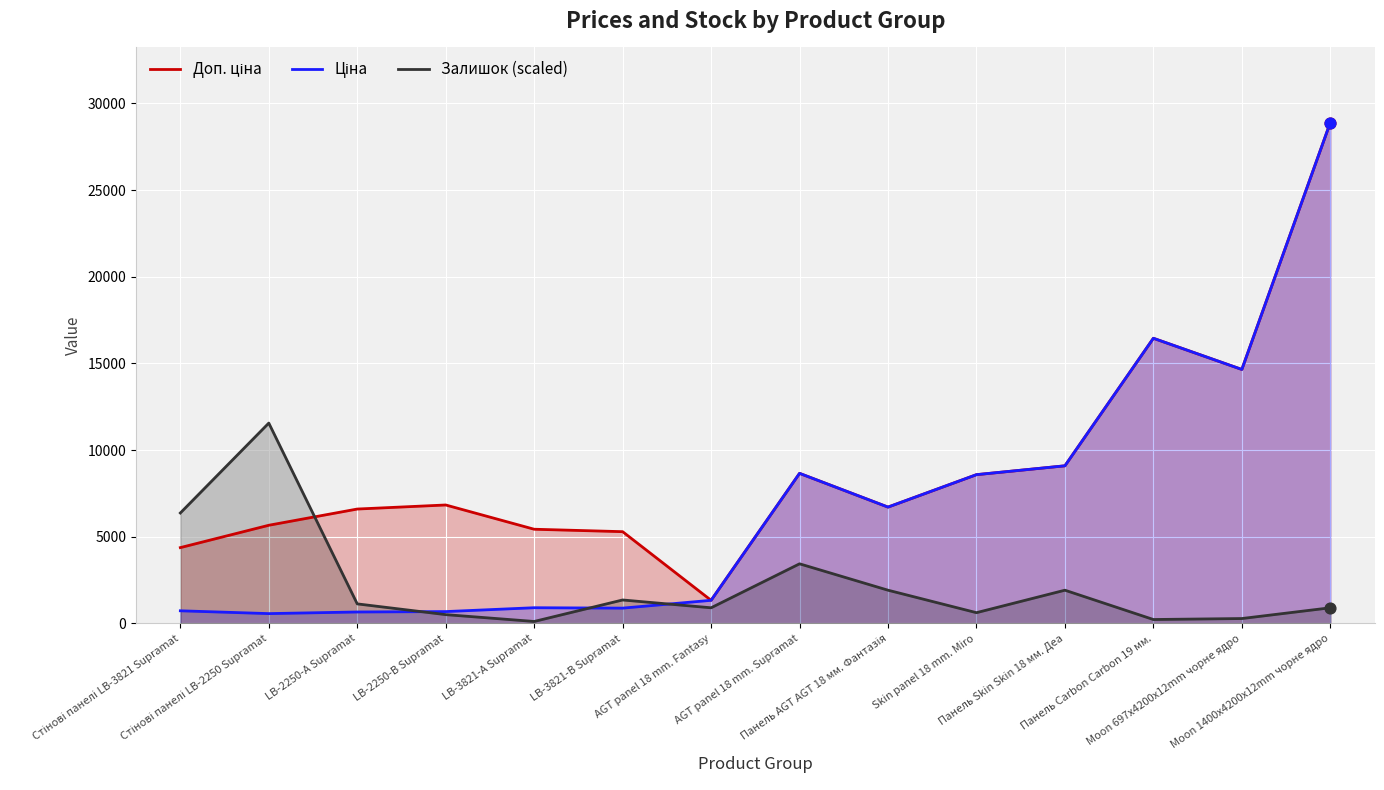

Which series has the largest Y range (max minus min)?

Ціна